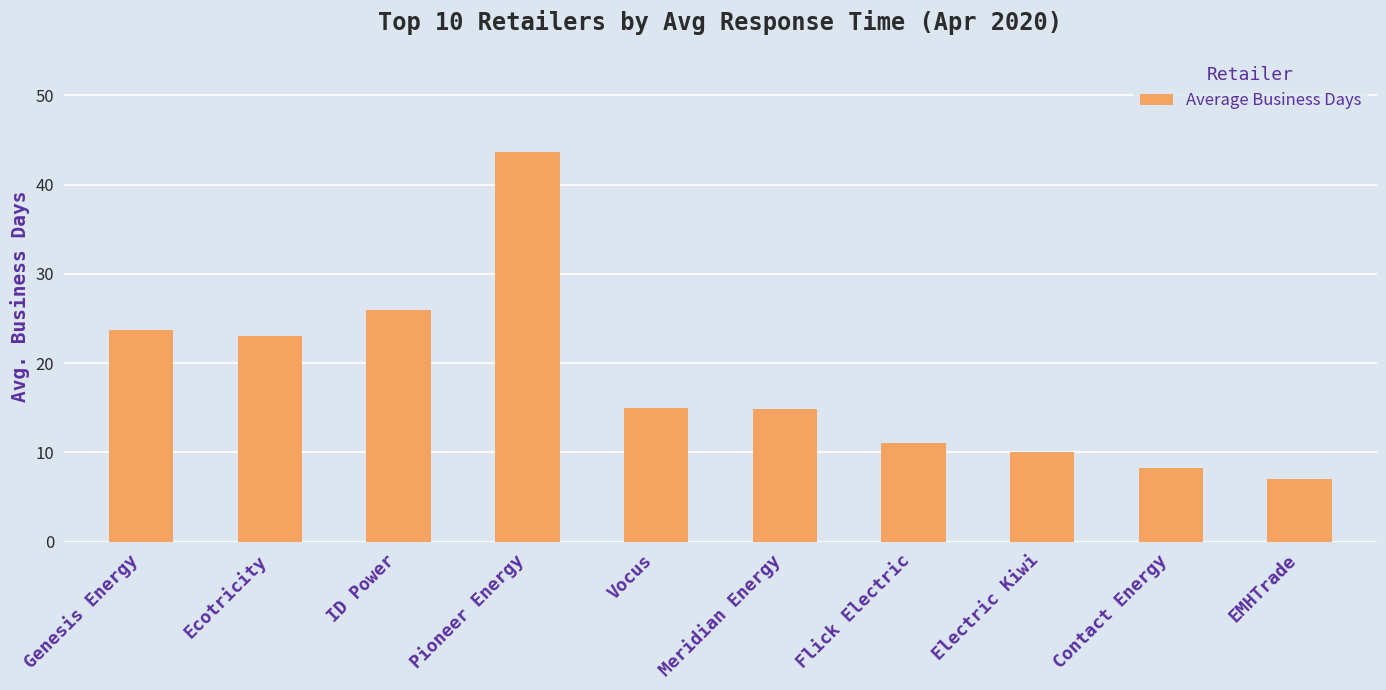

Which label corresponds to the largest value in the chart?

Pioneer Energy